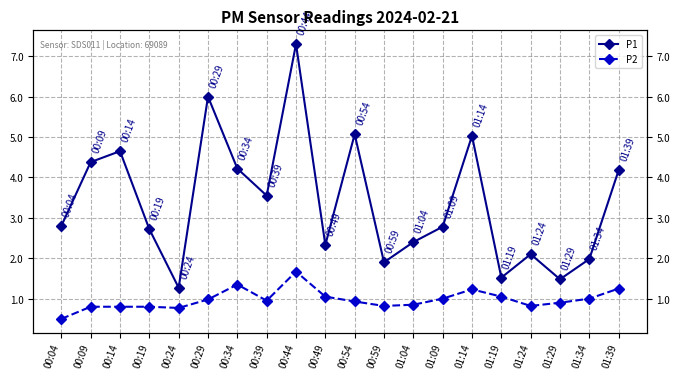

What is the difference between the second highest and second lowest values in the P2 series?

0.6